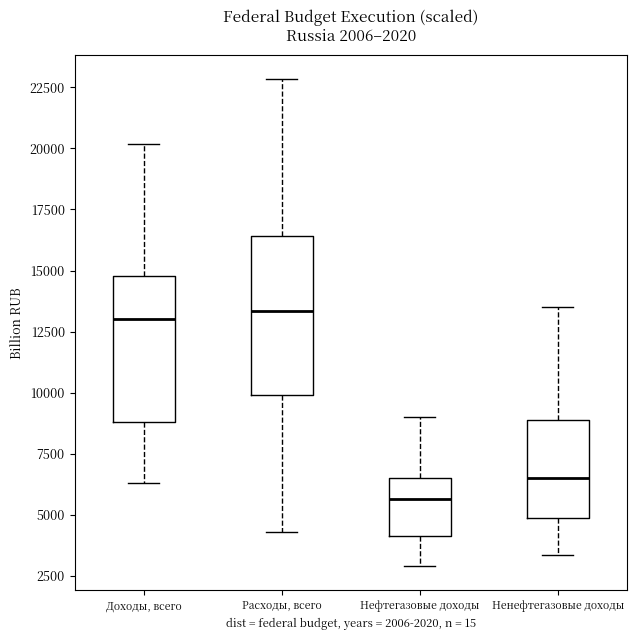

Comparing the boxes themselves (not the whiskers), which one is the tallest?

Расходы, всего